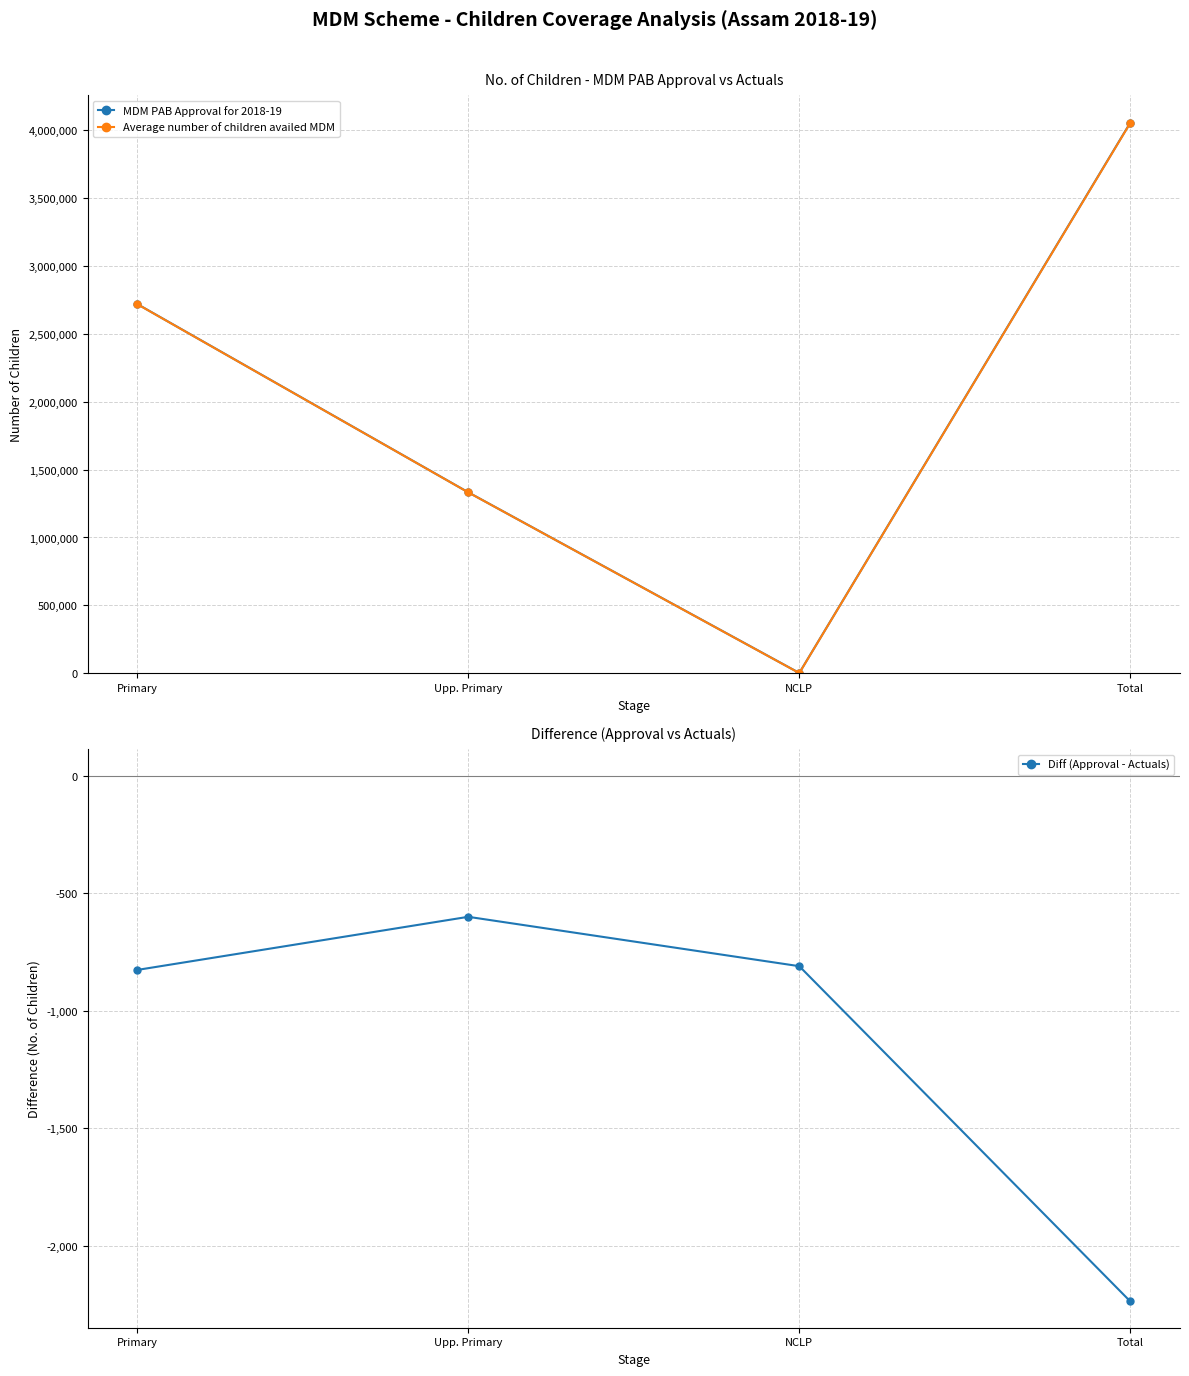

True or false: MDM PAB Approval for 2018-19 and Diff (Approval - Actuals) intersect in this chart.

False